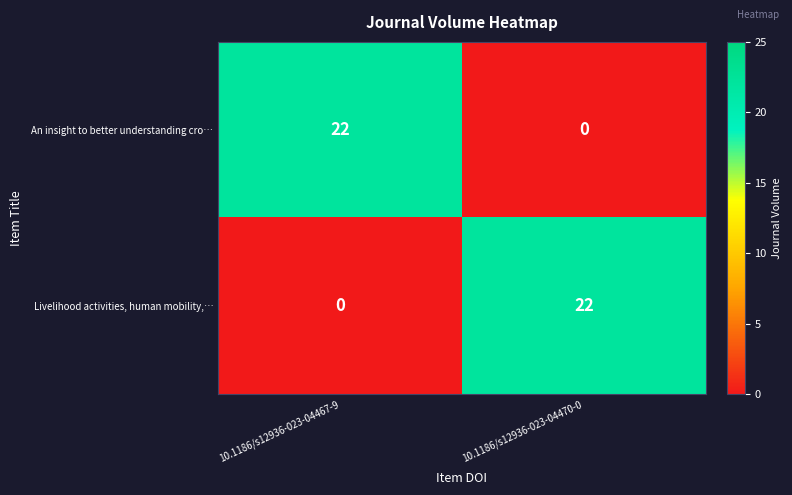

What is the sum of the Livelihood activities, human mobility,… values at 10.1186/s12936-023-04470-0 and 10.1186/s12936-023-04467-9?

22